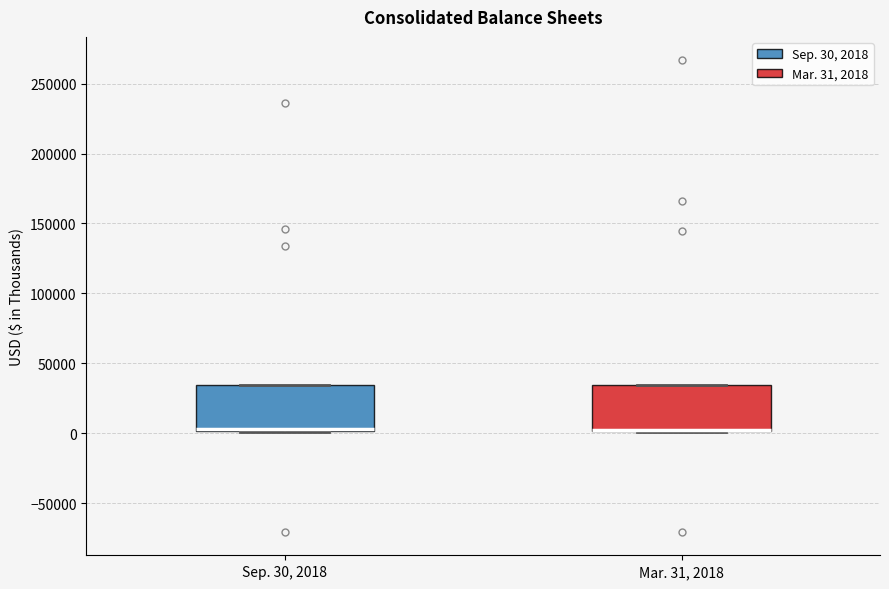

Where is the upper edge of the box for Sep. 30, 2018 on the y-axis? The values are not printed on the chart, so give them approximately, as read against the axis.

35000